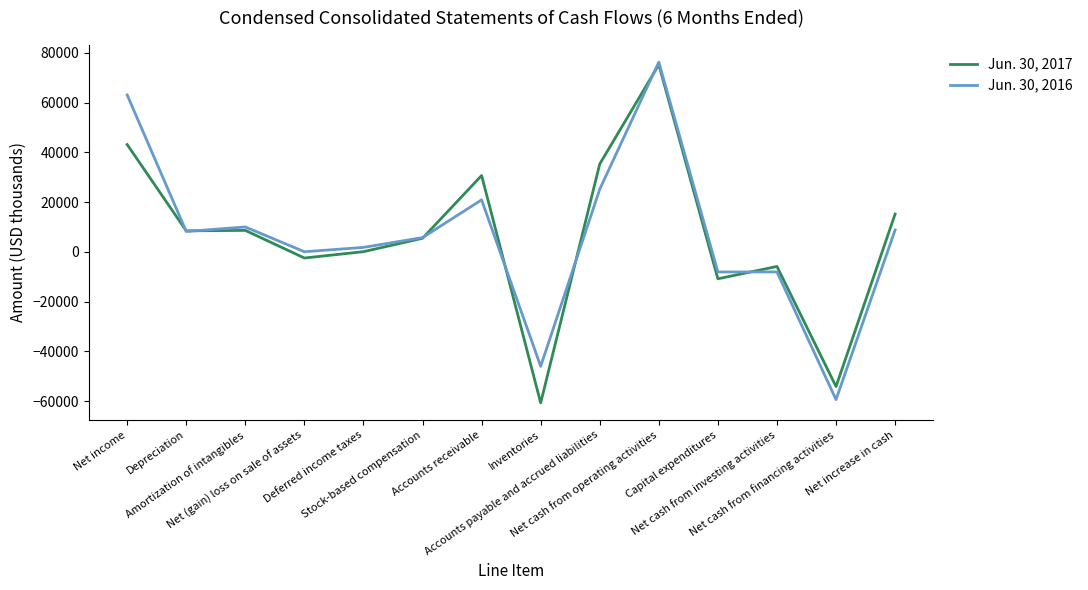

The Jun. 30, 2016 series shows 5345 at Accounts payable and accrued liabilities. True or false?

False